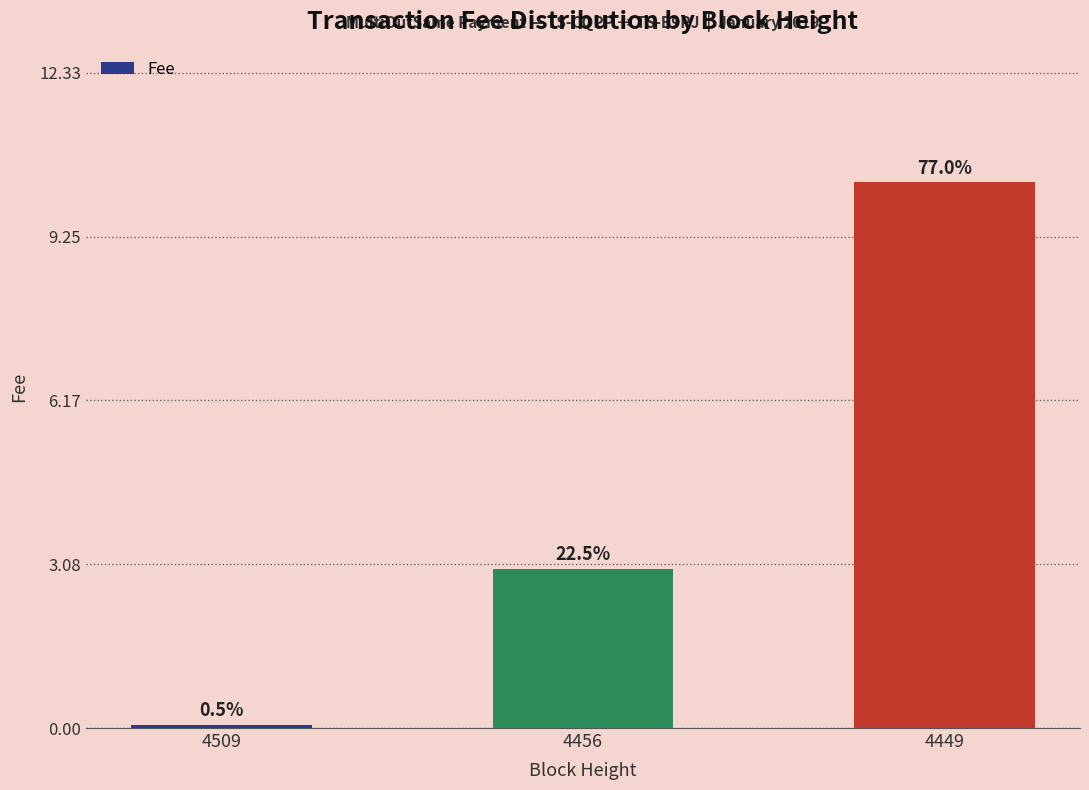

How many bars are there in total?

3